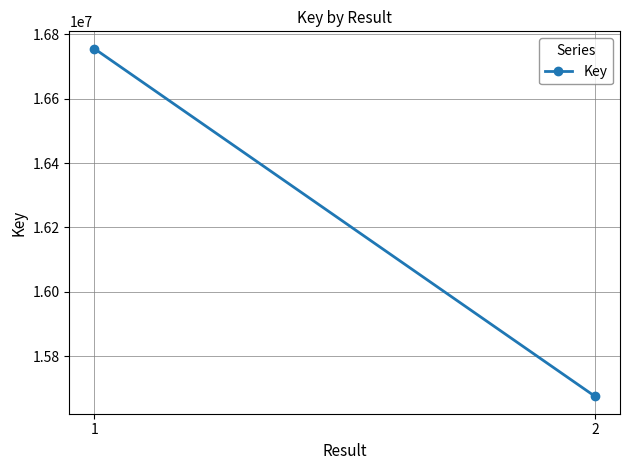

Where is the data nearest to the value 16215400?

2